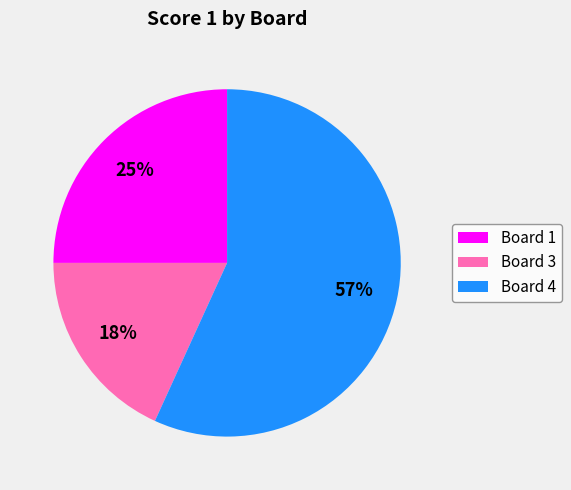

To the nearest percent, what portion does Board 1 represent?

25%